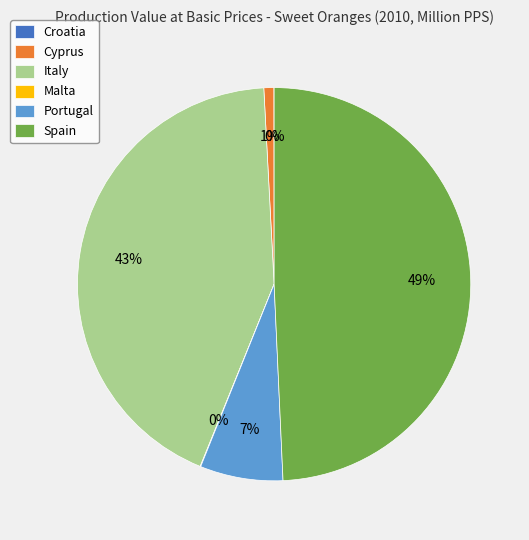

Does any single category account for the majority?

No